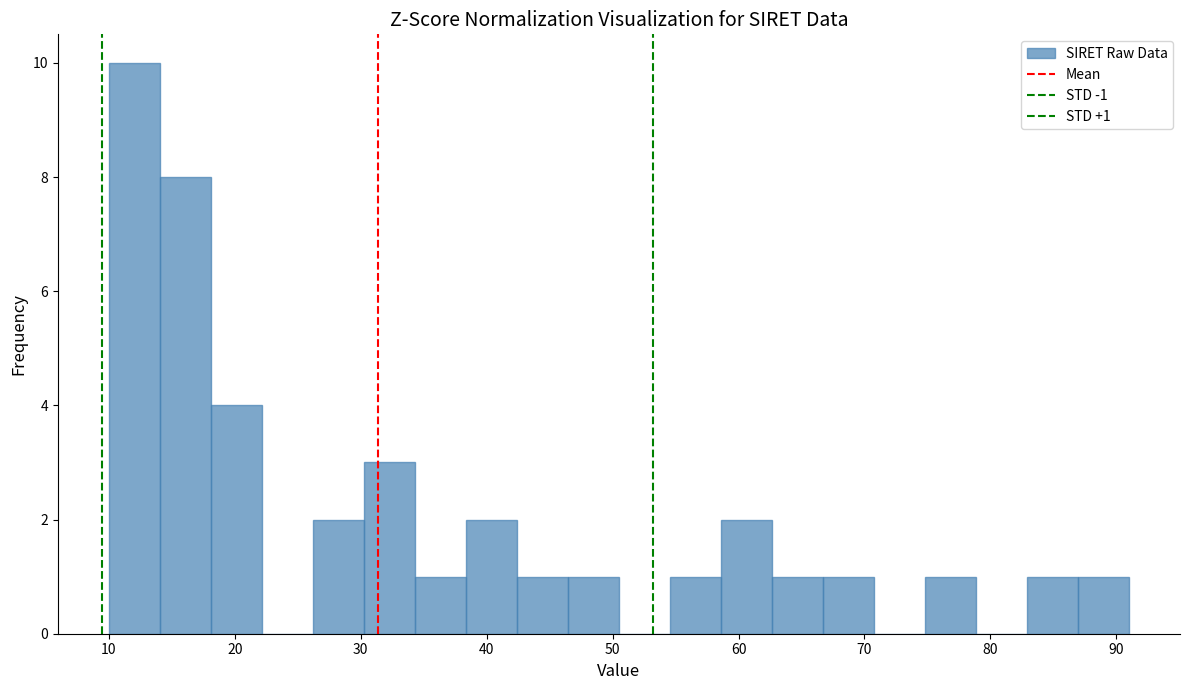

Which range on the x-axis has the tallest bar?

10 to 14